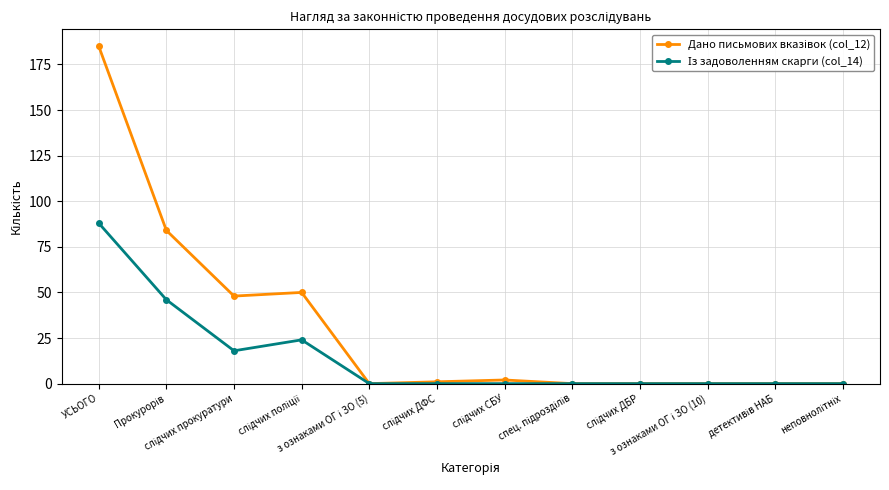

What is the greatest value displayed?

185